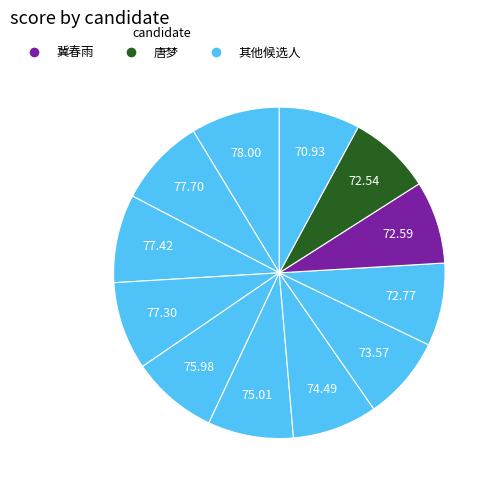

Count the number of slices in the pie.

12